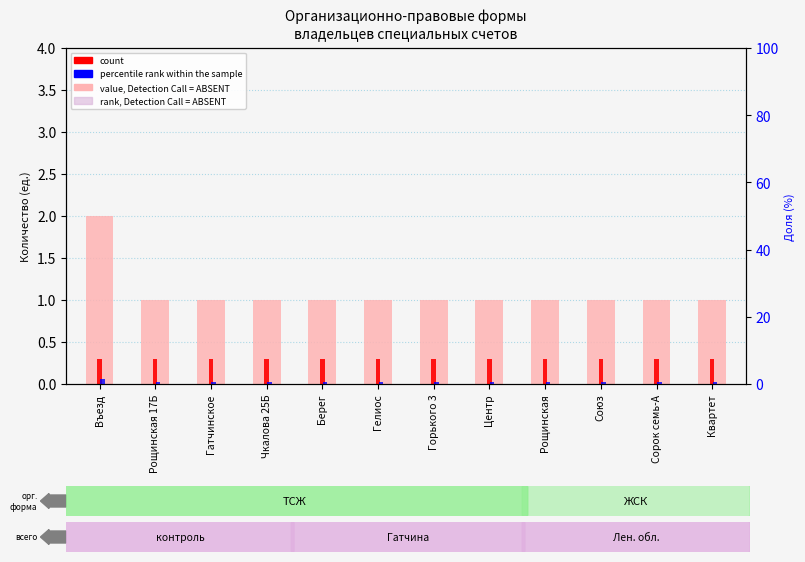

What is the difference between the maximum and minimum values in the value, Detection Call = ABSENT series?

1.0